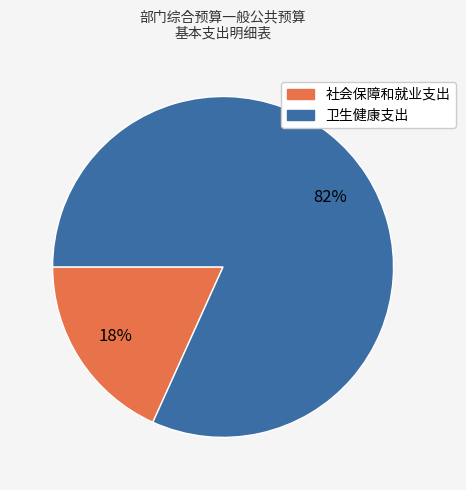

True or false: 社会保障和就业支出 accounts for 18% of the total.

True